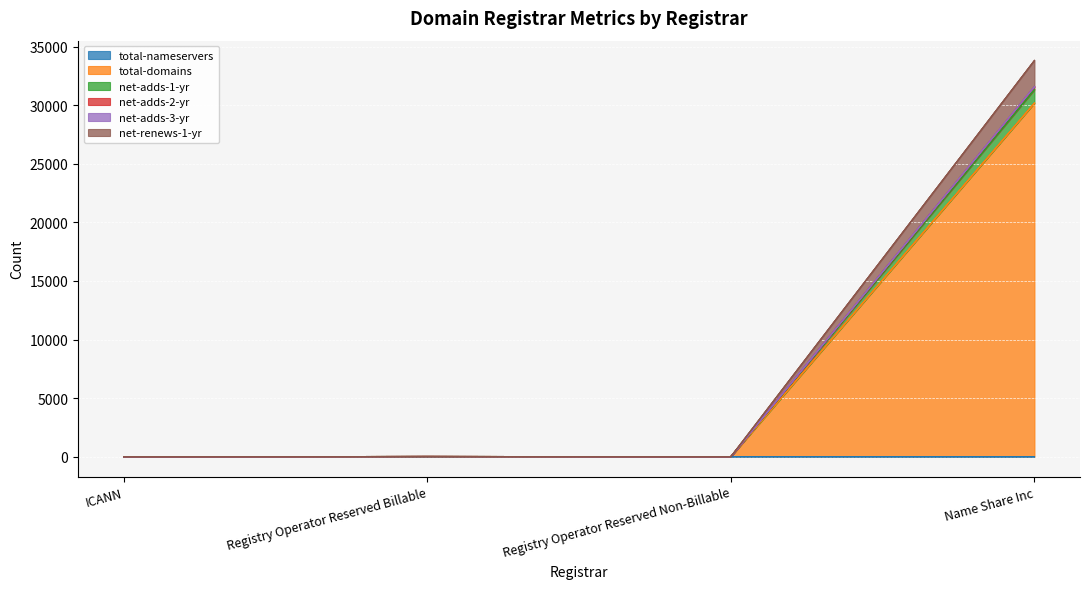

Rank the categories by net-adds-1-yr value from highest to lowest.

Name Share Inc, Registry Operator Reserved Billable, Registry Operator Reserved Non-Billable, ICANN